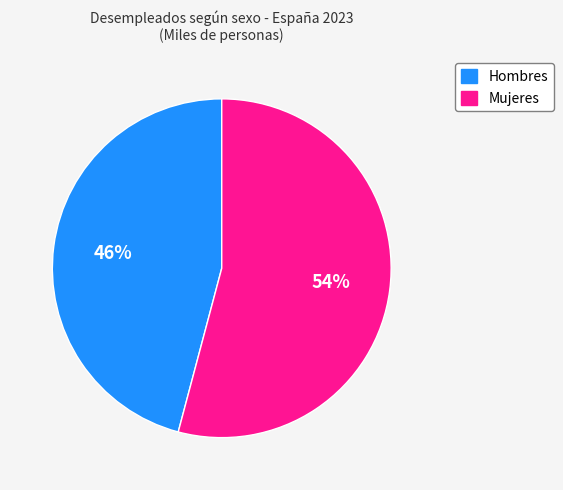

Do Hombres and Mujeres together represent more than half of the pie?

Yes